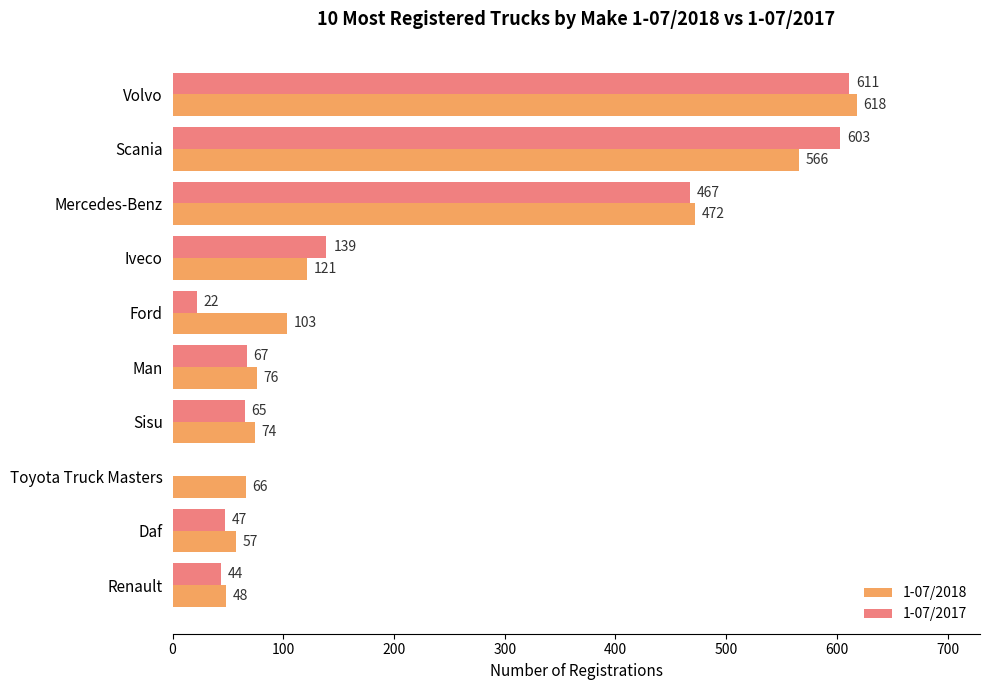

Where is 1-07/2017 nearest to the value 305?

Mercedes-Benz